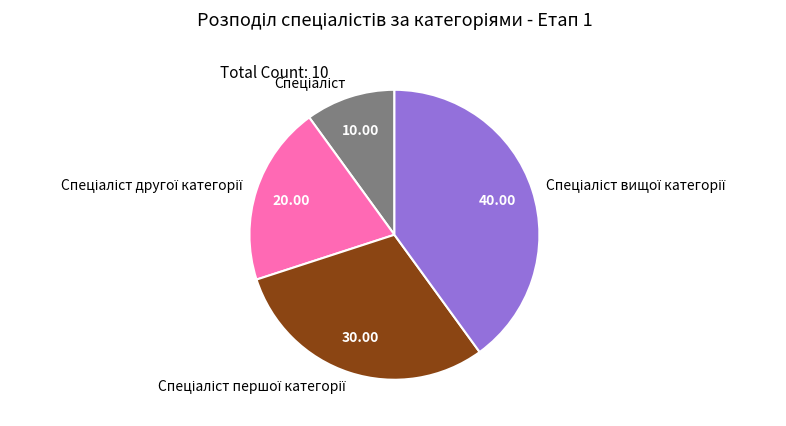

Is there any slice that represents more than half of the pie?

No